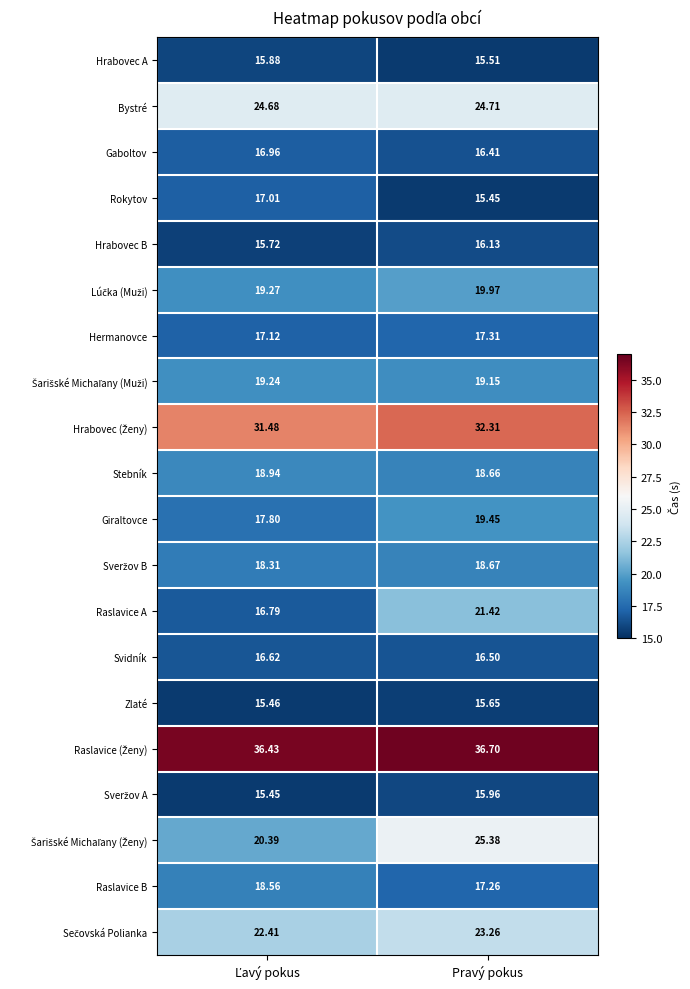

Where does the Hrabovec B series first go above 16?

Pravý pokus